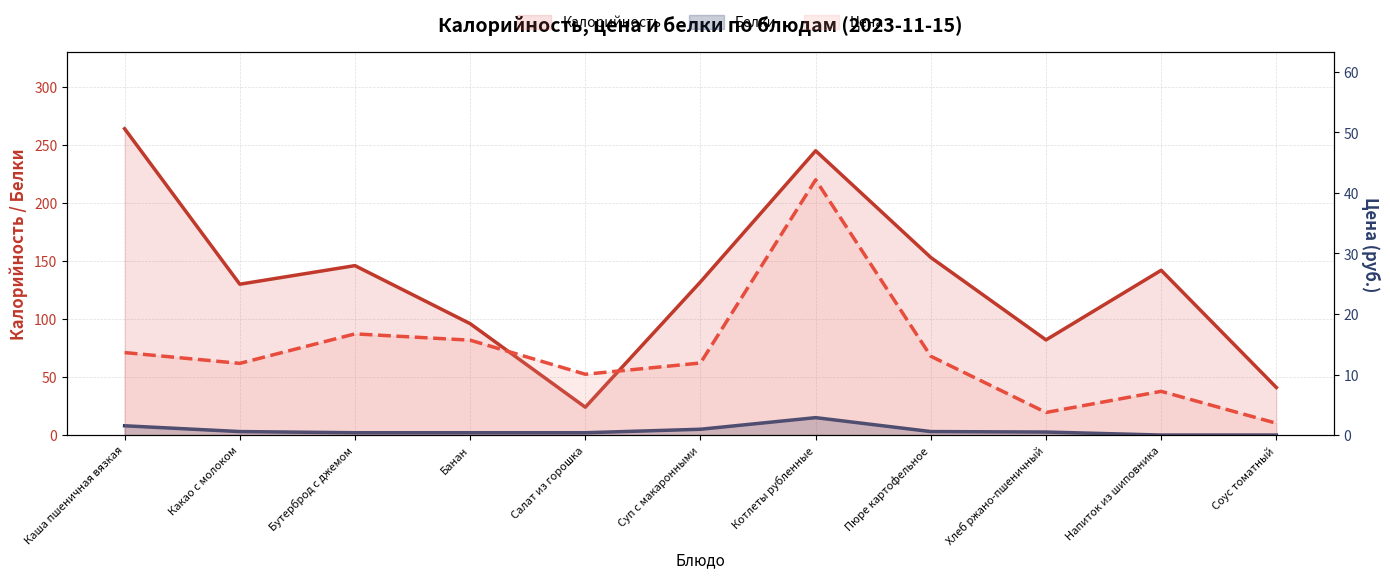

What is the label of the 6th point from the right?

Суп с макаронными